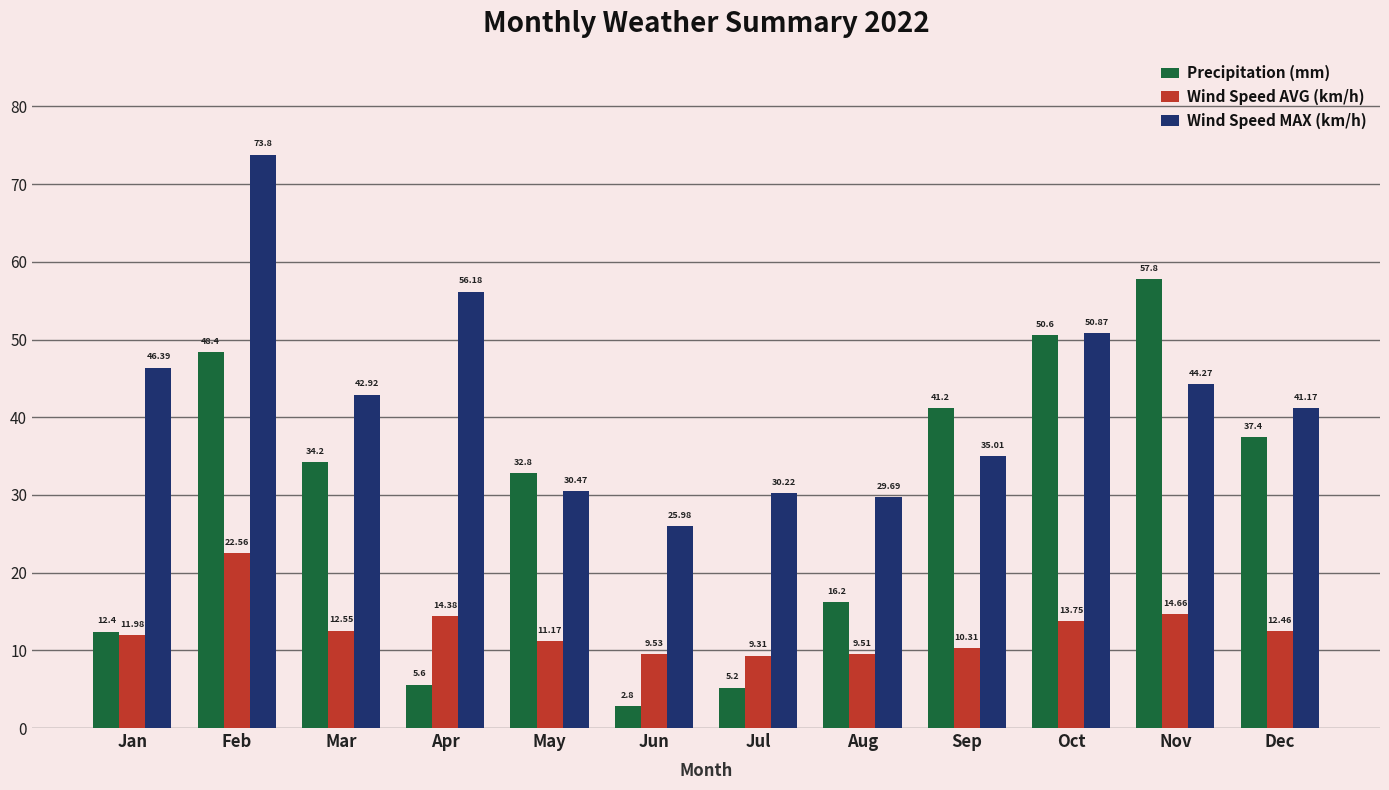

Reading left to right, what are all the values shown in this chart?

Precipitation (mm): 12.4	48.4	34.2	5.6	32.8	2.8	5.2	16.2	41.2	50.6	57.8	37.4
Wind Speed AVG (km/h): 12.0	22.6	12.6	14.4	11.2	9.5	9.3	9.5	10.3	13.8	14.7	12.5
Wind Speed MAX (km/h): 46.4	73.8	42.9	56.2	30.5	26.0	30.2	29.7	35.0	50.9	44.3	41.2